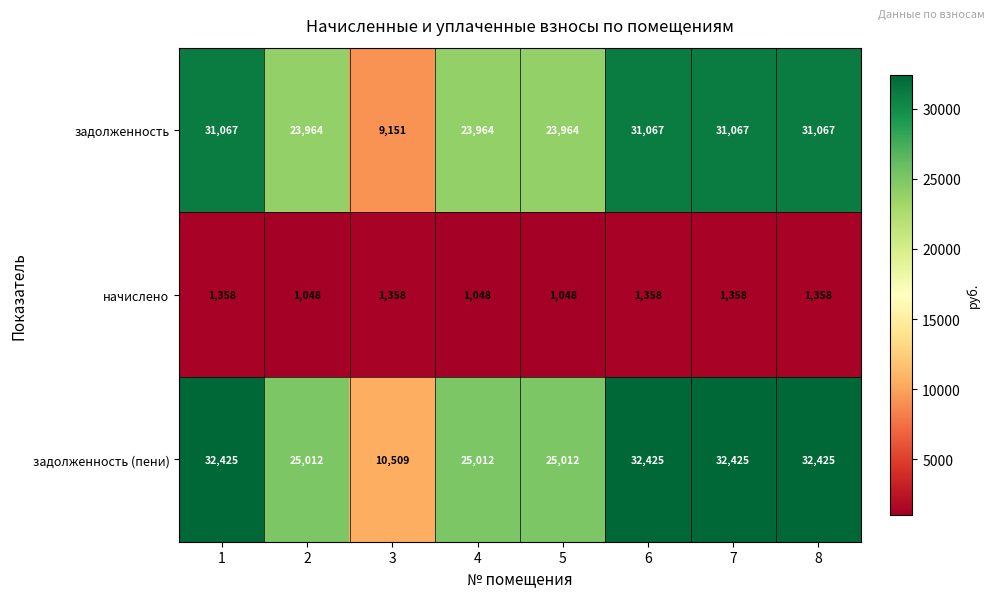

How many задолженность values are between 23964 and 31067?

7